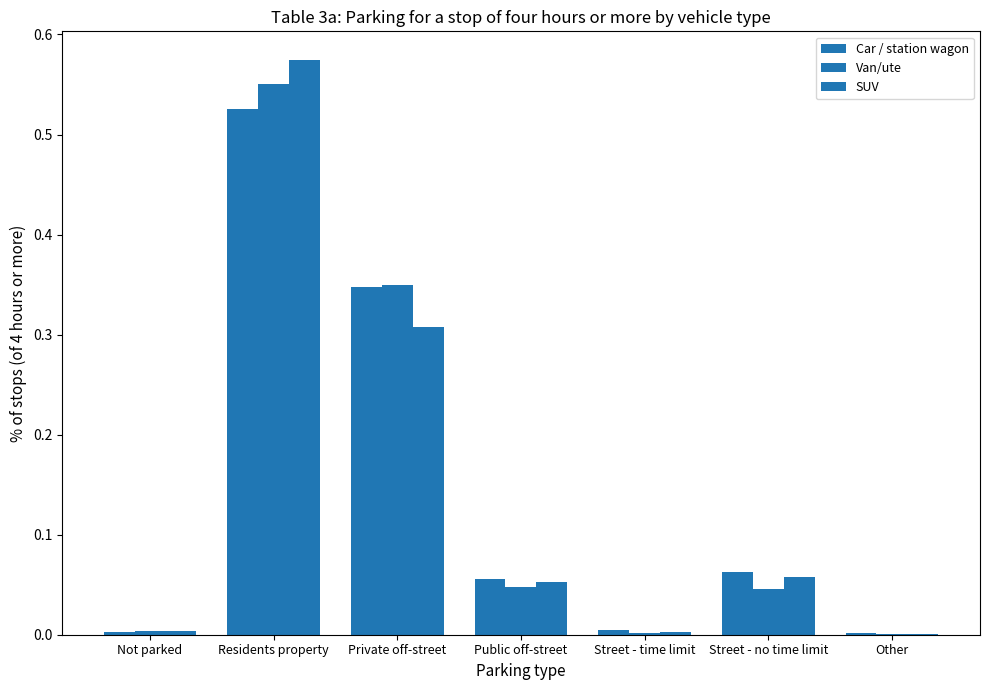

How many groups of bars are there?

7